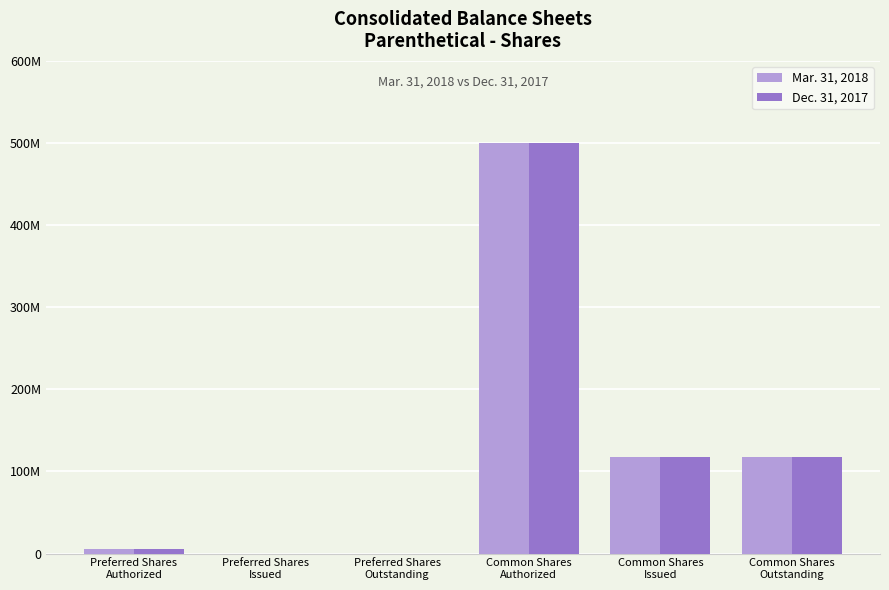

What is the sum of the Dec. 31, 2017 values at Common Shares
Outstanding and Preferred Shares
Outstanding?

117857623